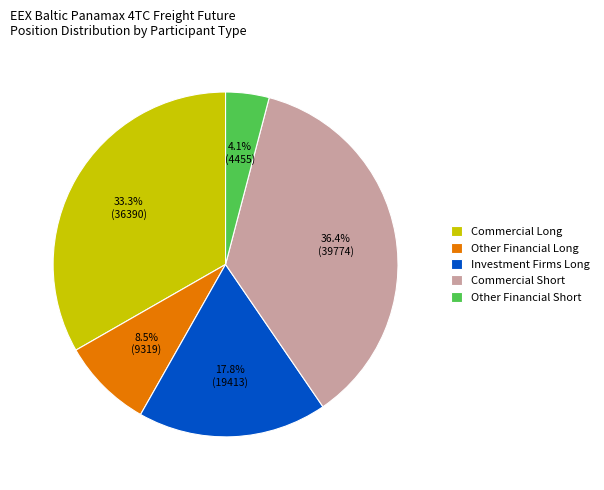

Is there a majority slice in this chart?

No